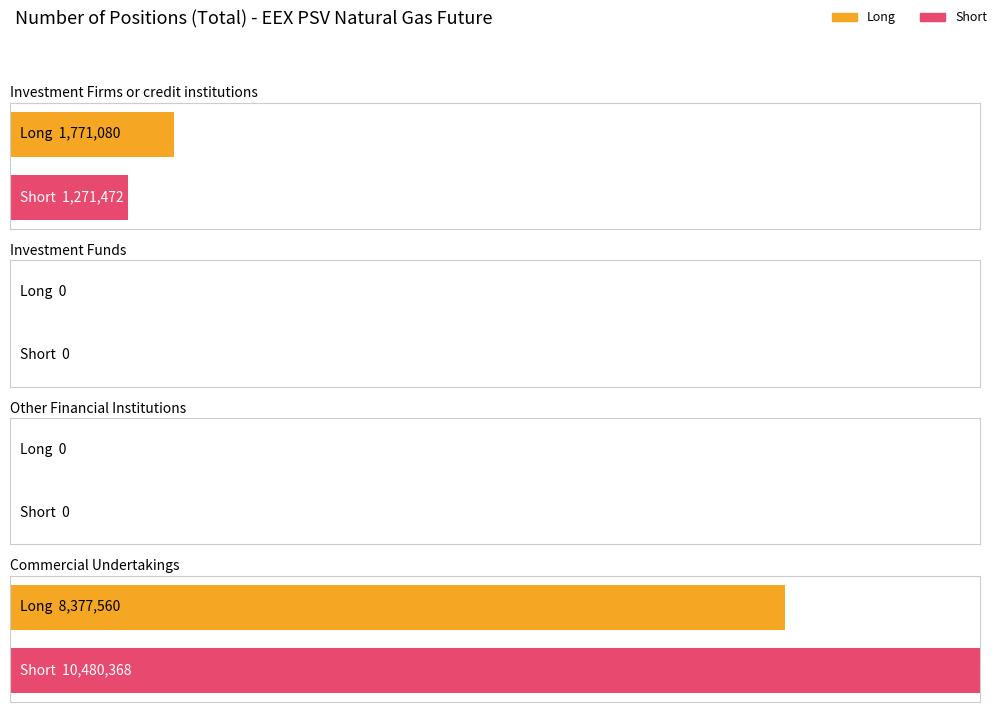

Count the number of data series in this chart.

2